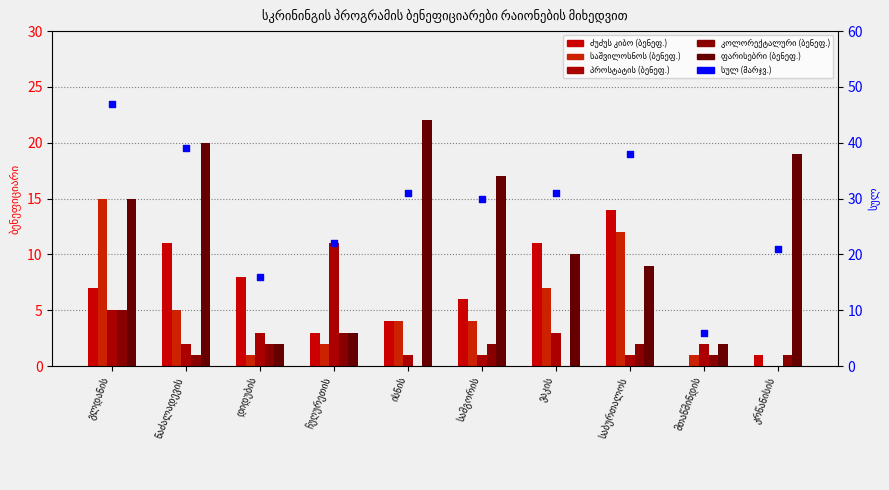

Which series has the largest total across all categories?

სულ (მარჯვენა ღერძი)